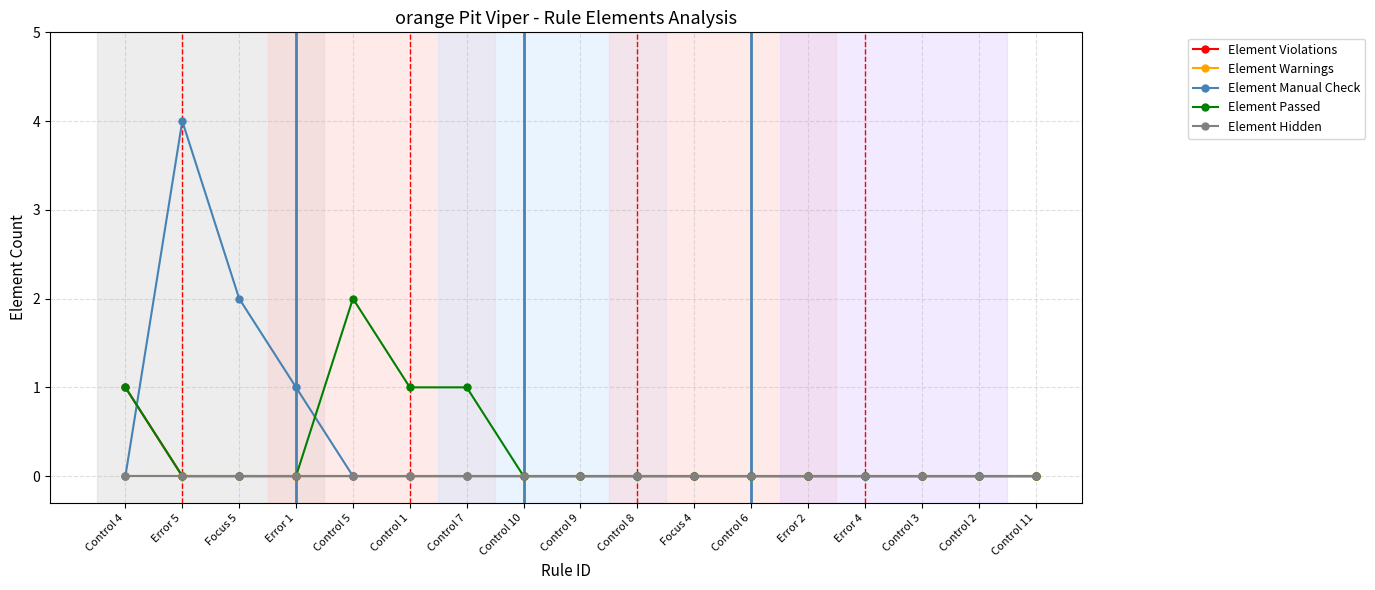

Does the chart have visible grid lines?

Yes